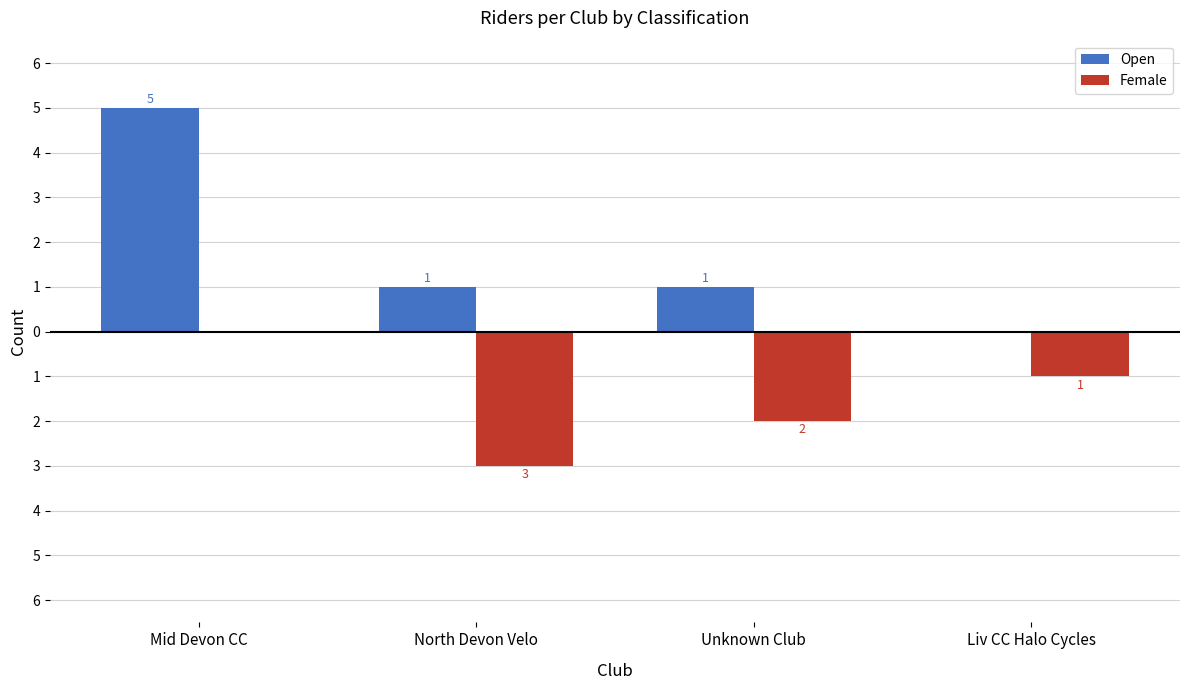

Is it true that Open equals 1 at North Devon Velo?

True